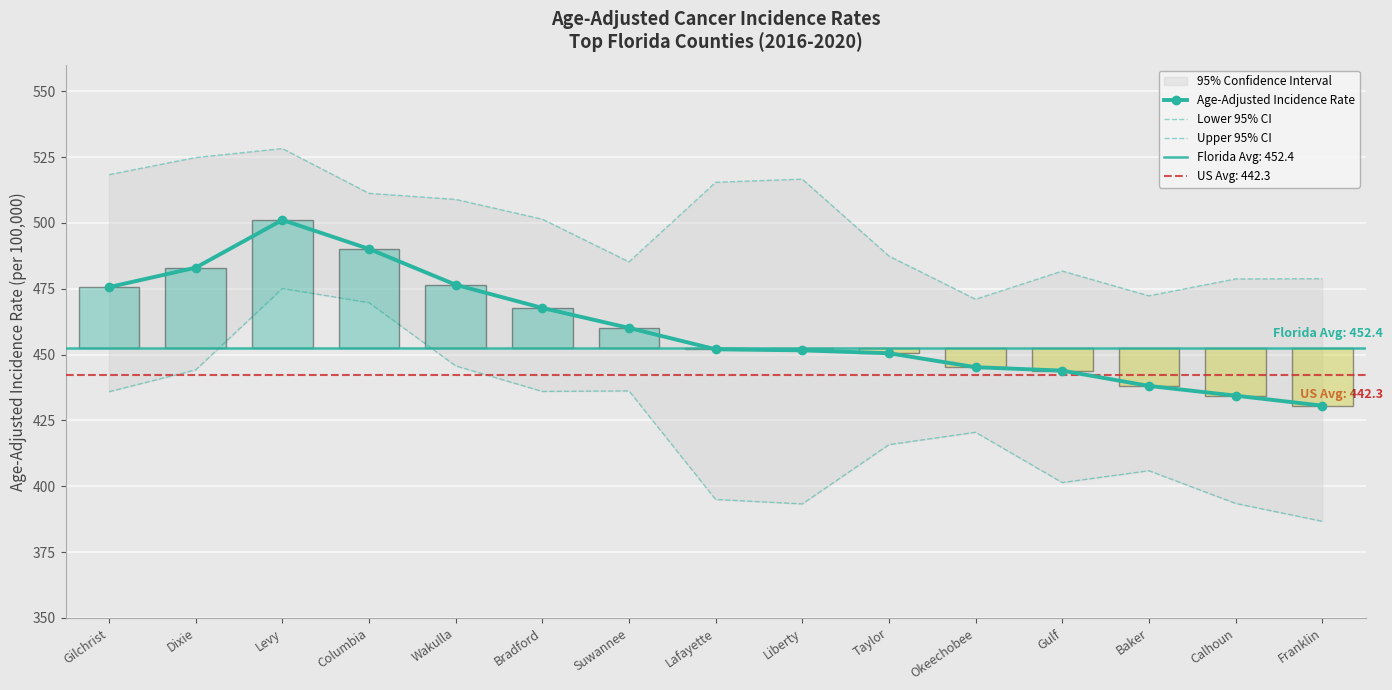

In Upper 95% CI, how many points are higher than both neighbors (excluding endpoints)?

3